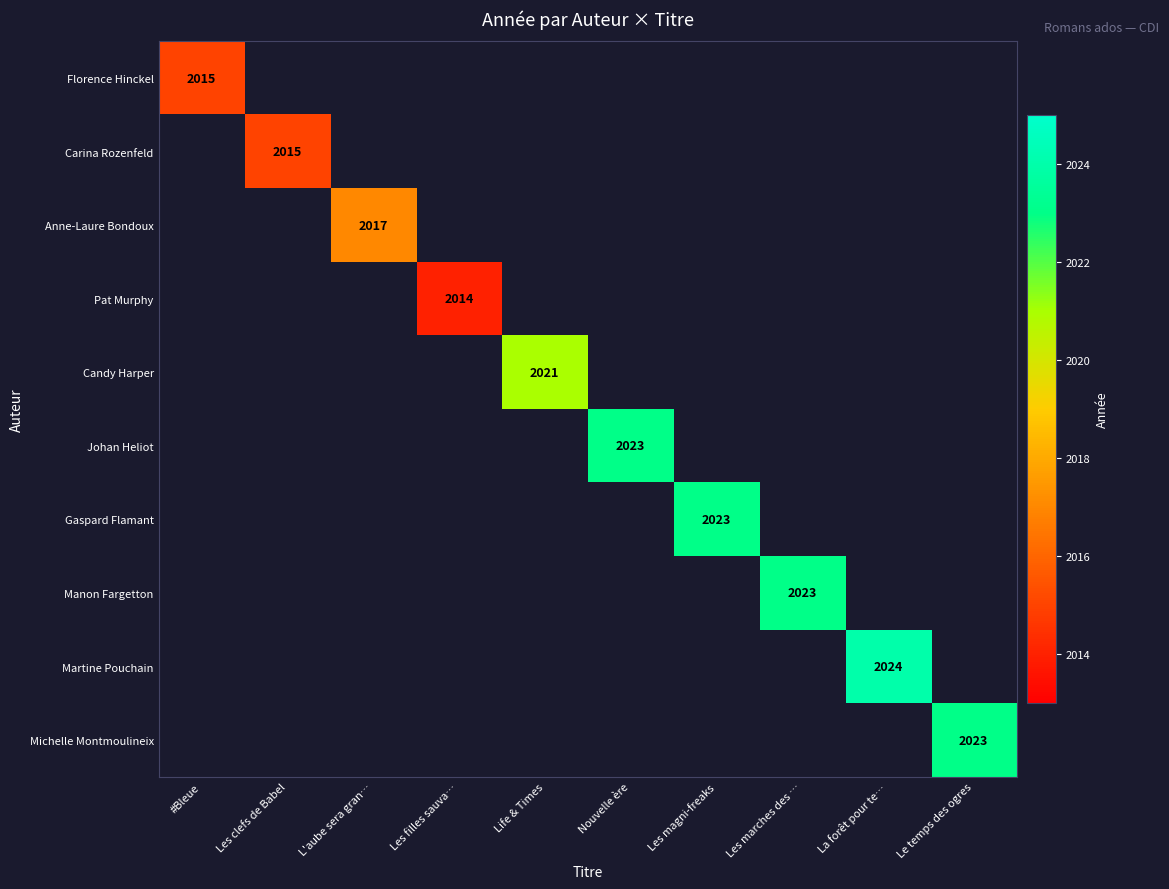

At how many categories does at least one series exceed 2023?

1